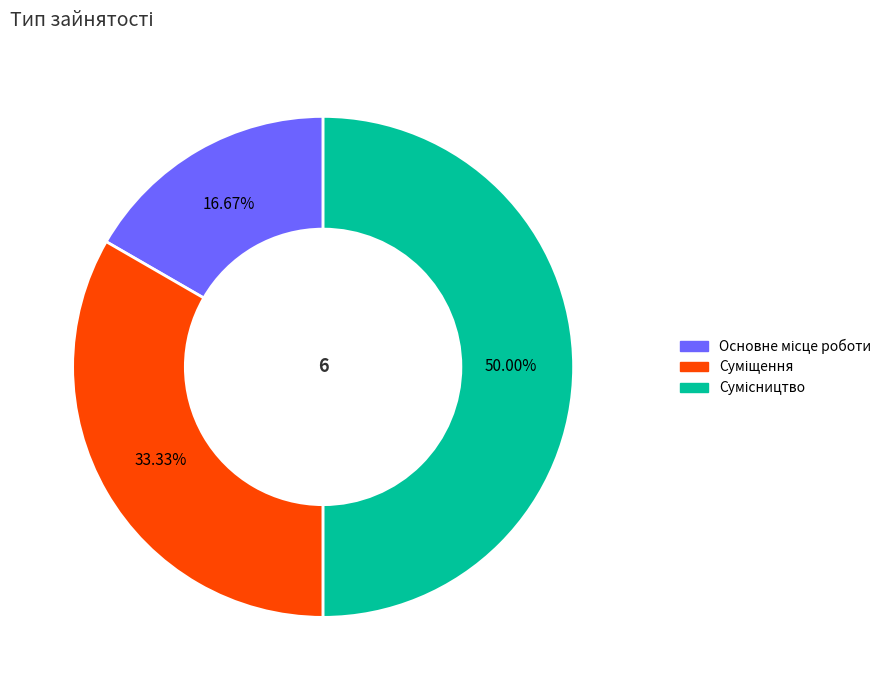

What portion of the pie excludes Суміщення?

66.7%